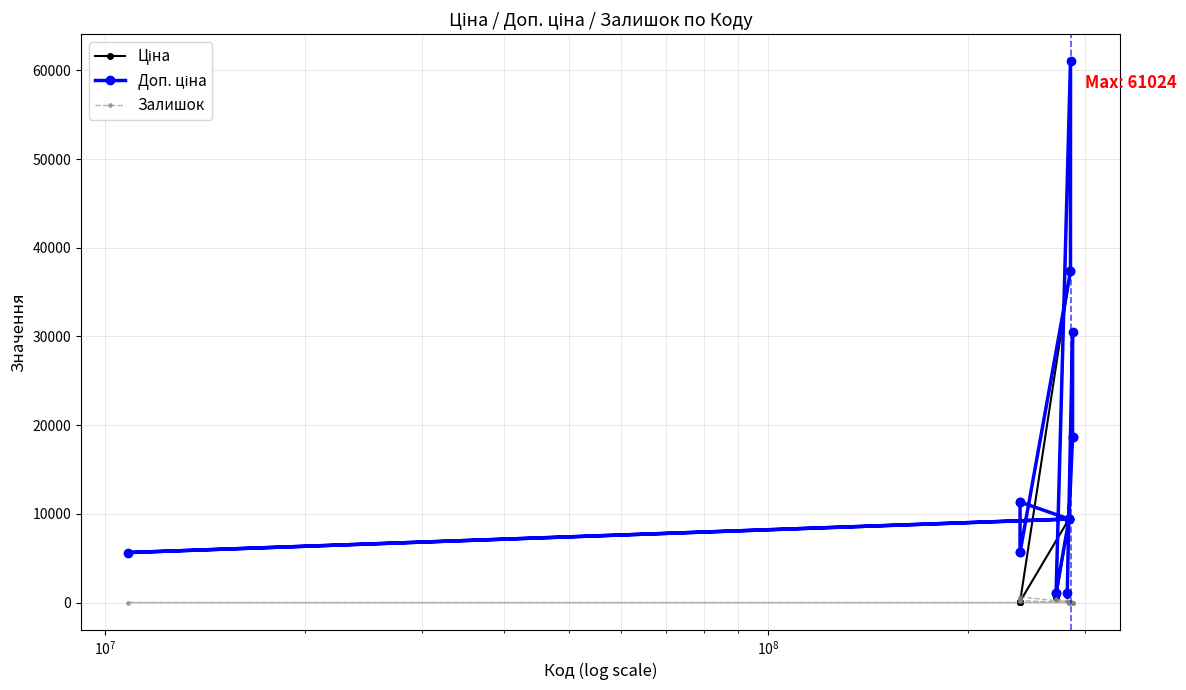

What is the maximum value shown in the chart?

61024.7